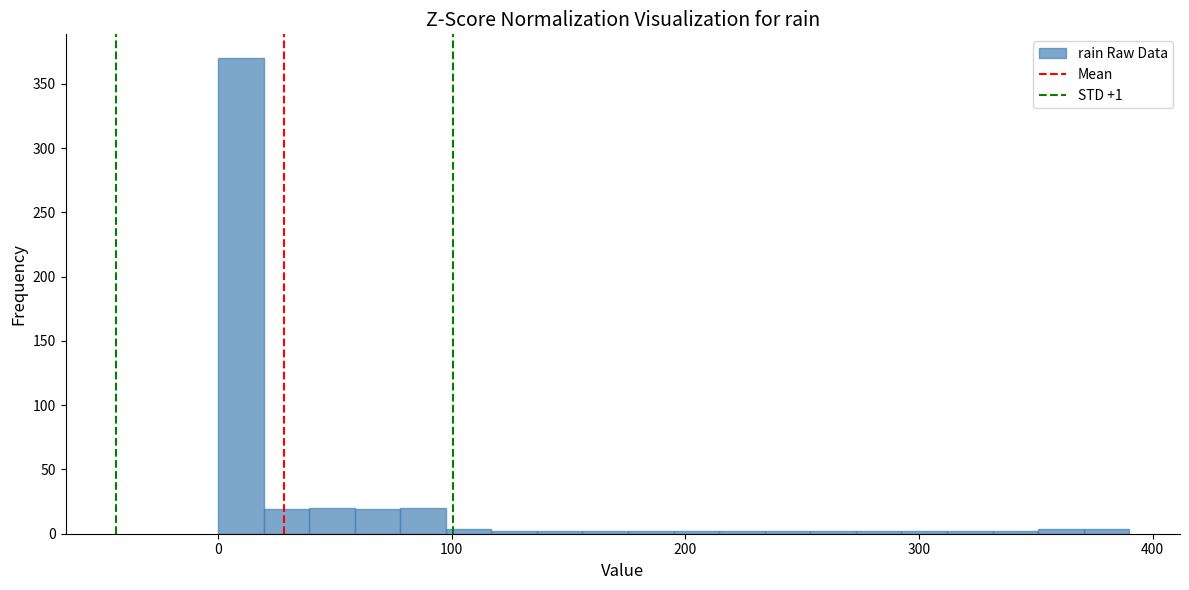

Around what value on the x-axis is the tallest bar? Give the approximate position of its centre, as read against the axis.

10